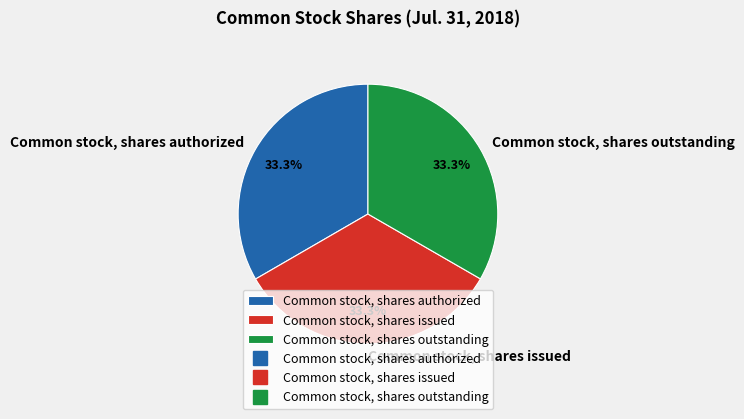

What percentage do Common stock, shares outstanding and Common stock, shares issued together represent?

66.7%